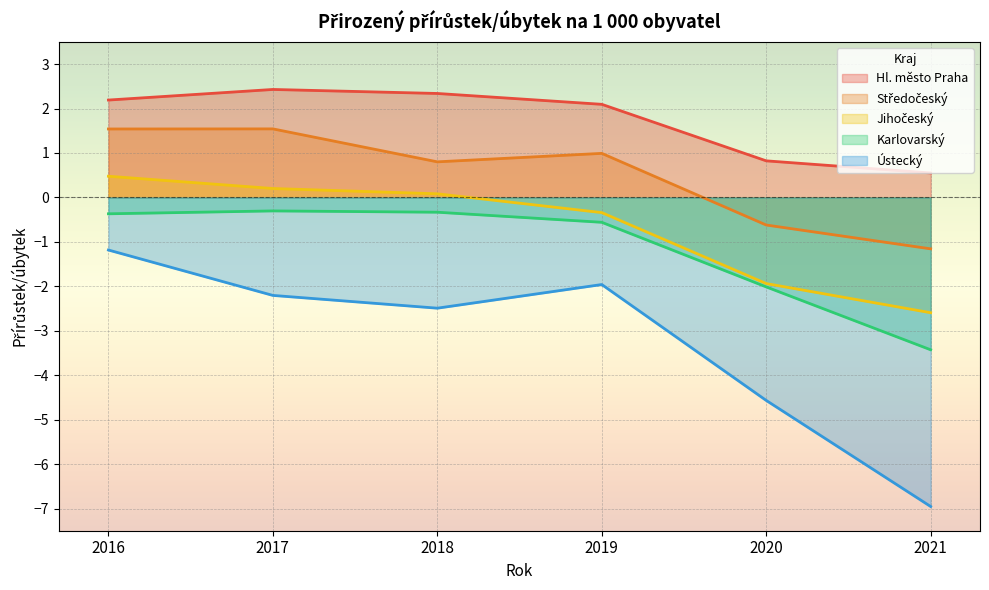

What is the difference between the maximum and second lowest values in the Jihočeský series?

2.4